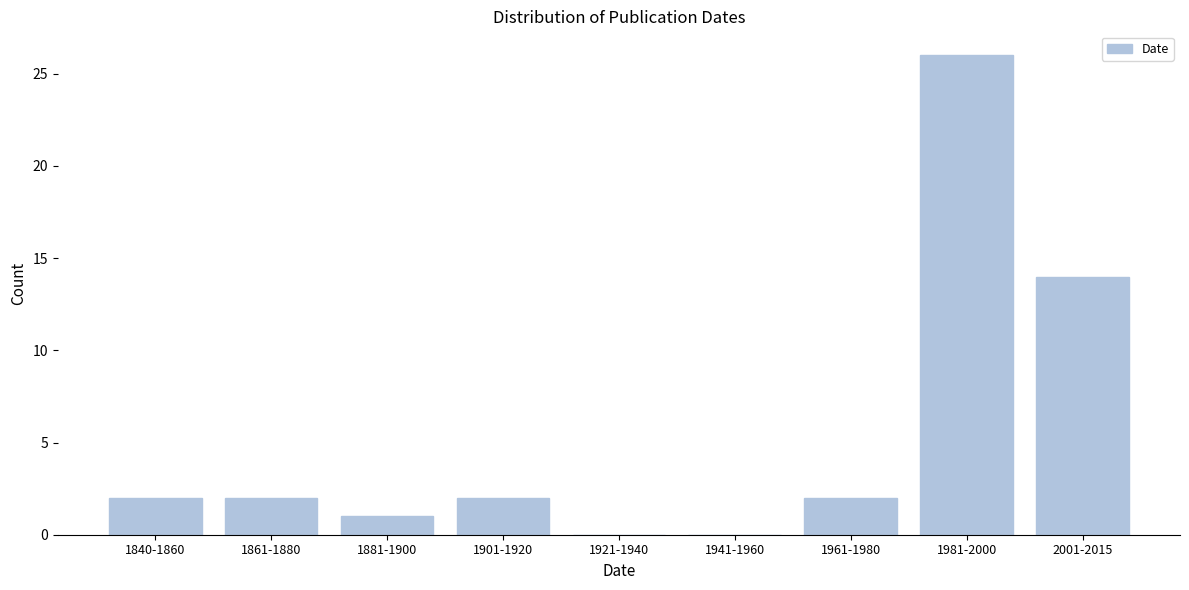

Reading left to right, transcribe all the data shown in this chart.

1840-1860=2	1861-1880=2	1881-1900=1	1901-1920=2	1921-1940=0	1941-1960=0	1961-1980=2	1981-2000=26	2001-2015=14